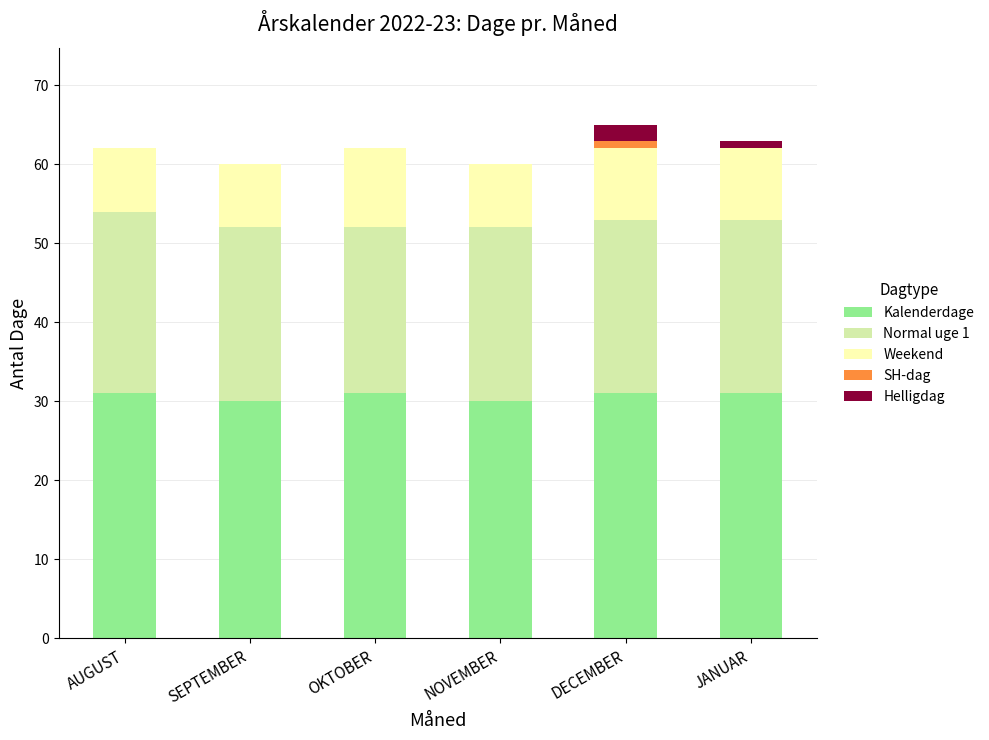

Count the number of categories in the chart.

6